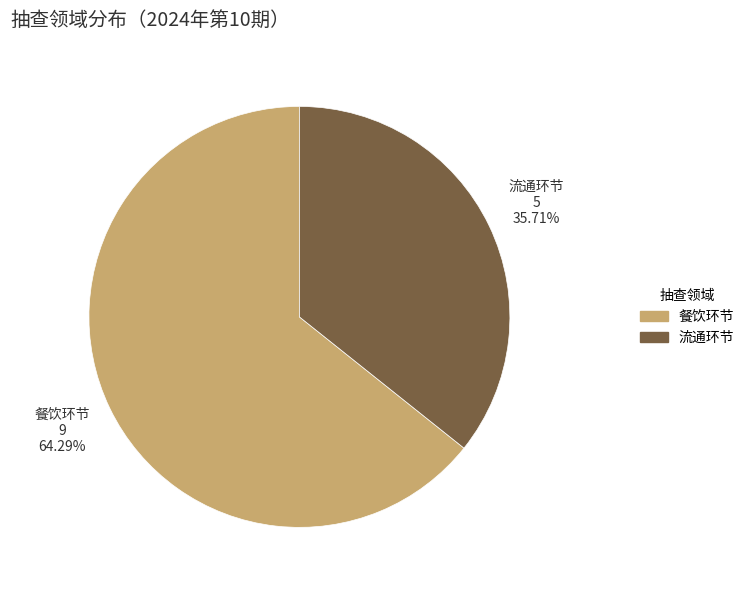

True or false: 流通环节 accounts for 36% of the total.

True